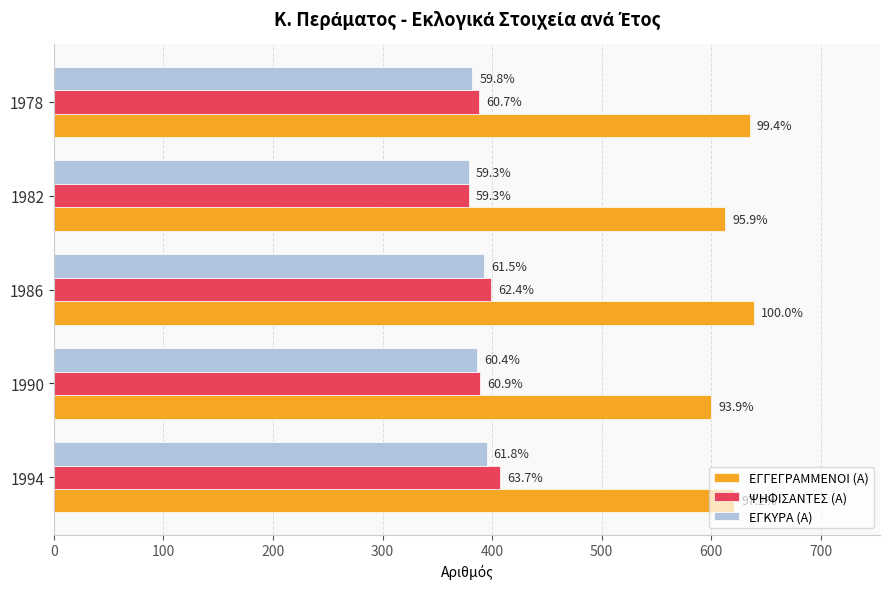

What is the value of the ΕΓΚΥΡΑ (Α) bar at the 4th from the left?

379